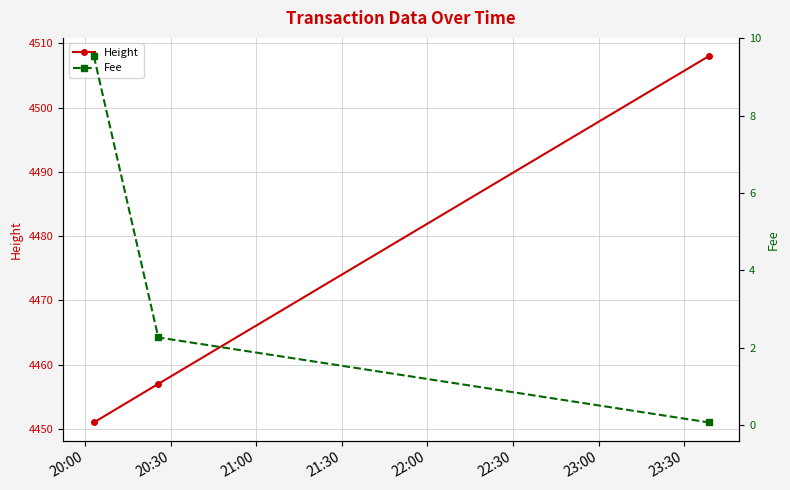

What is the value of the Height point at the 2nd from the left?

4457